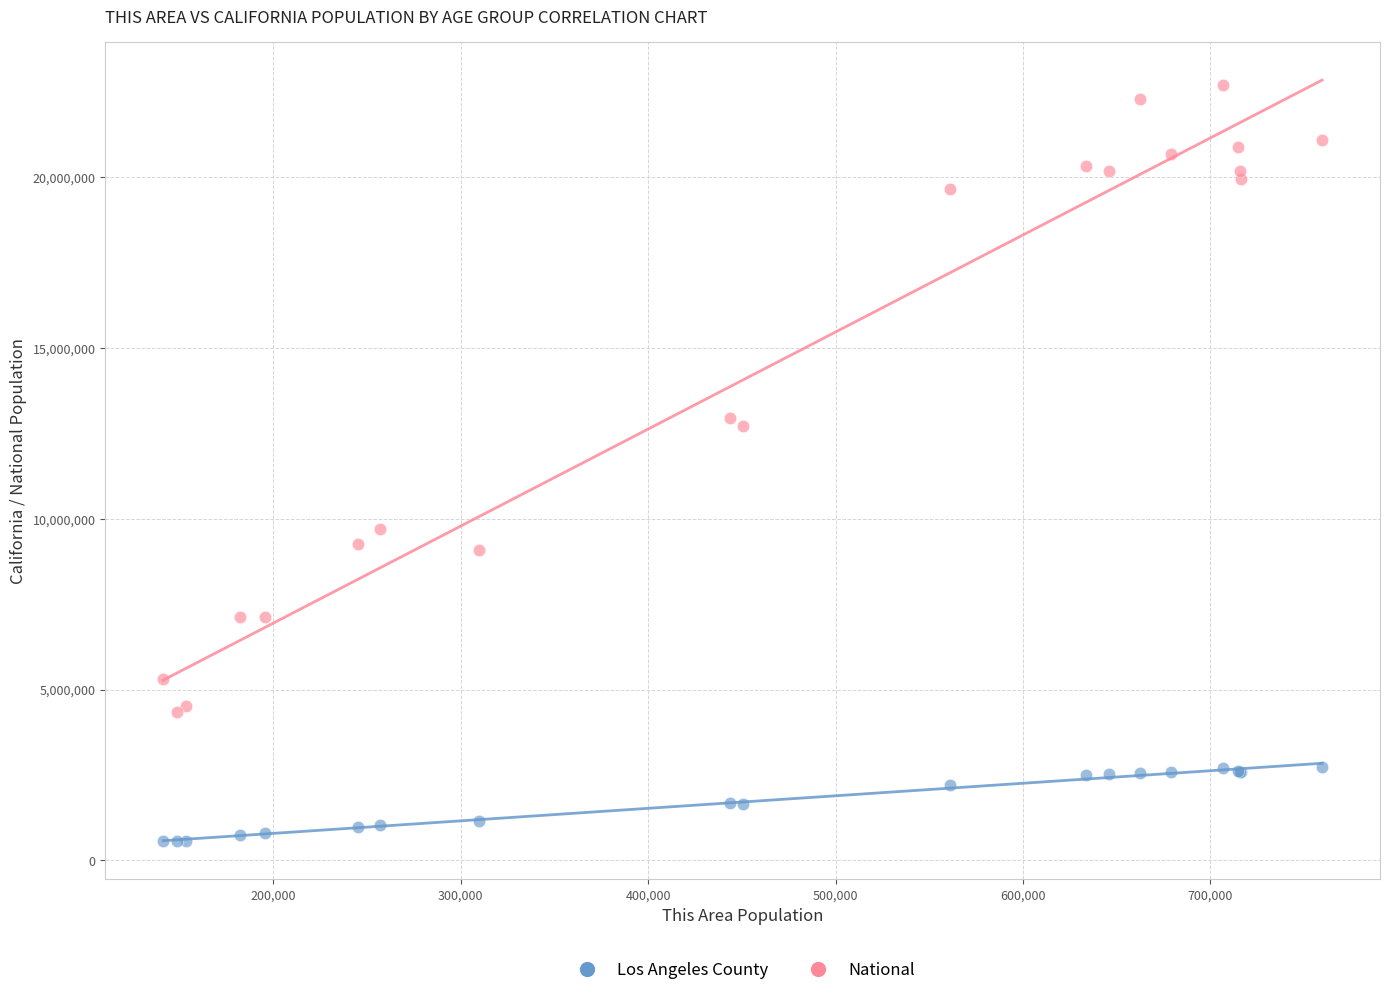

Which series has the widest spread of Y values?

National